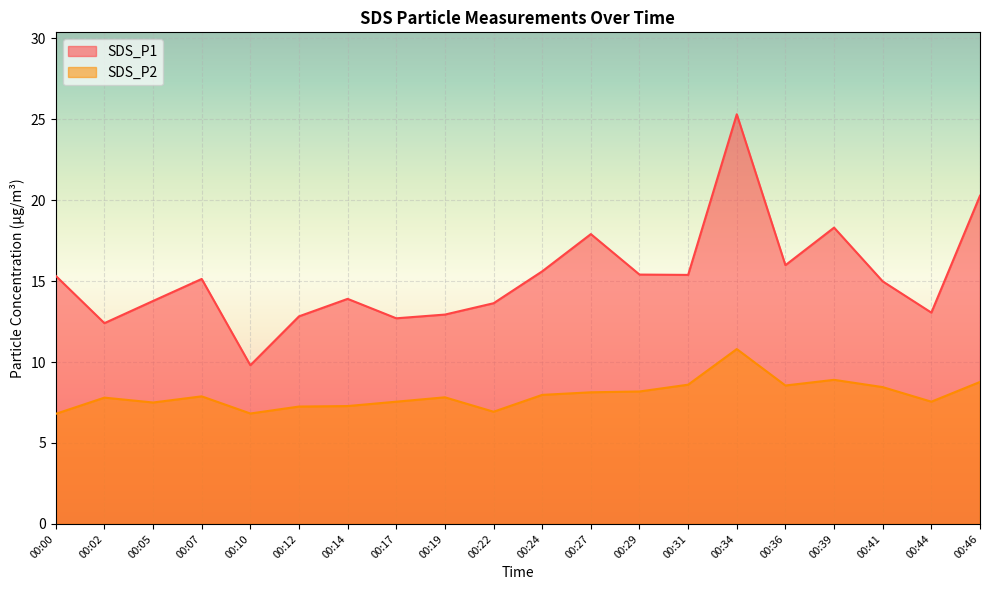

Which category has the highest value in the SDS_P1 series?

00:34